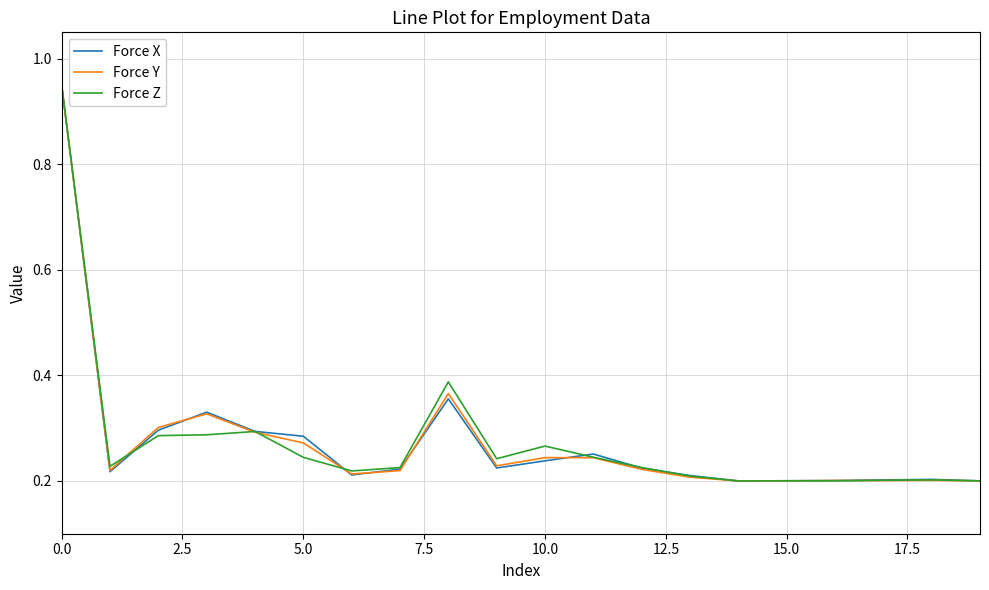

How many series are shown in this chart?

3